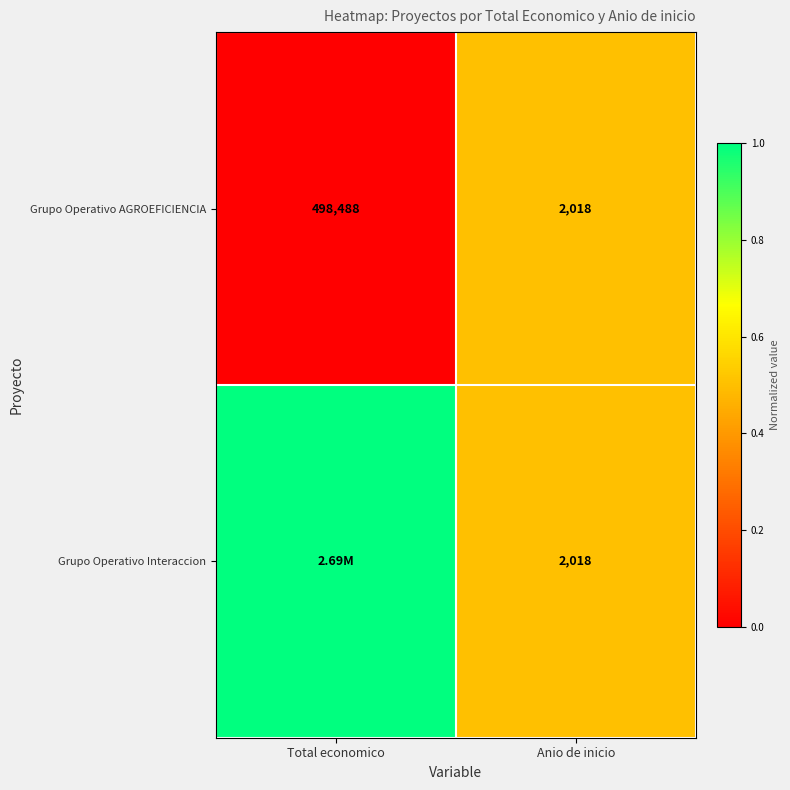

List the labels in order of Grupo Operativo AGROEFICIENCIA value, smallest first.

Anio de inicio, Total economico